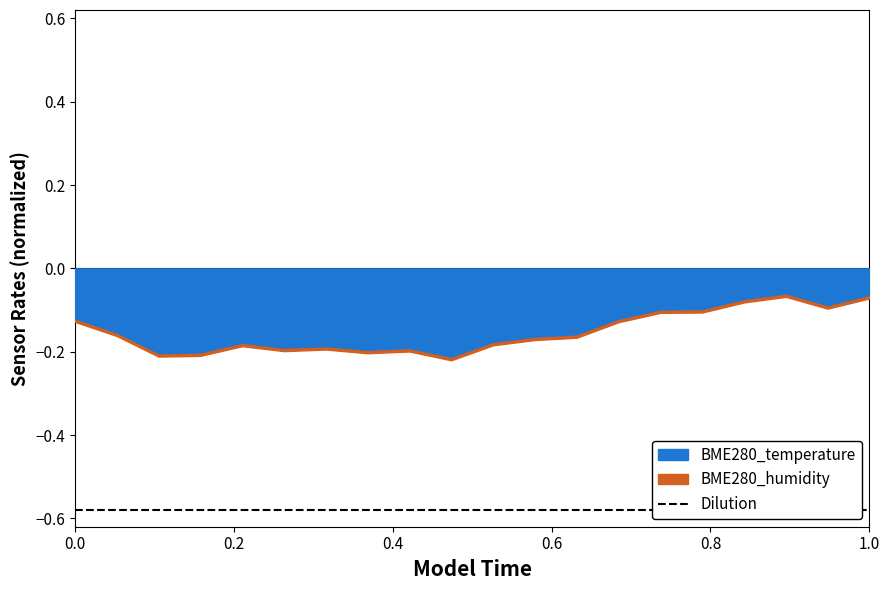

What is the maximum value shown in the chart?

-0.1